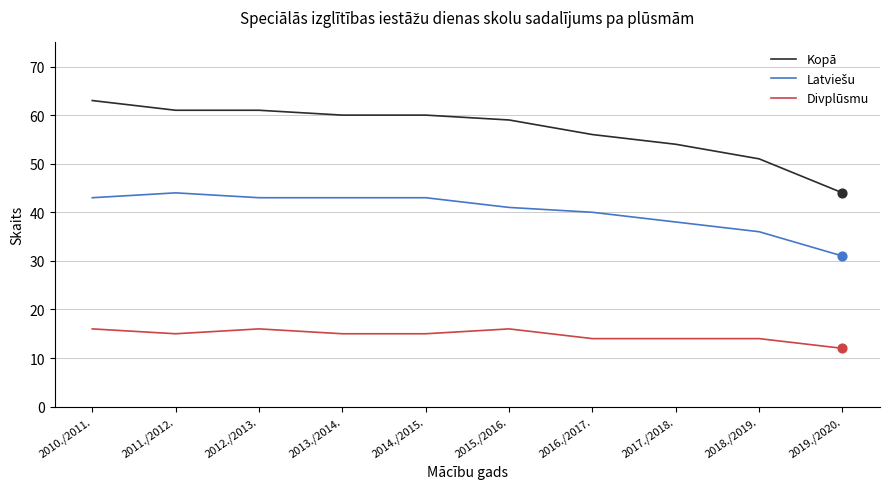

True or false: Divplūsmu and Kopā cross at least once.

False